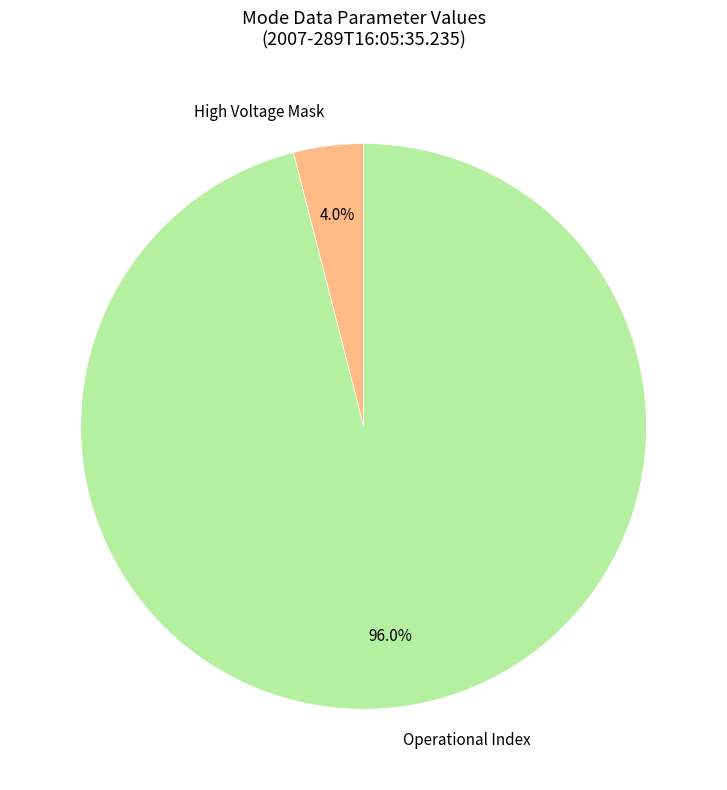

To the nearest percent, what is the average slice percentage?

50%